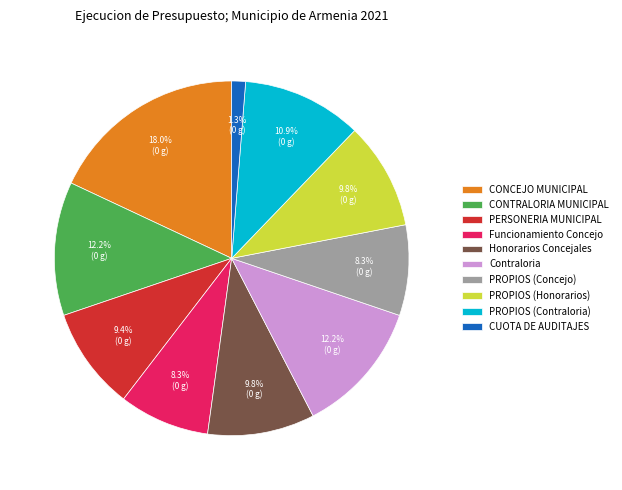

Is it true that PROPIOS (Honorarios) is 10% of the pie?

True